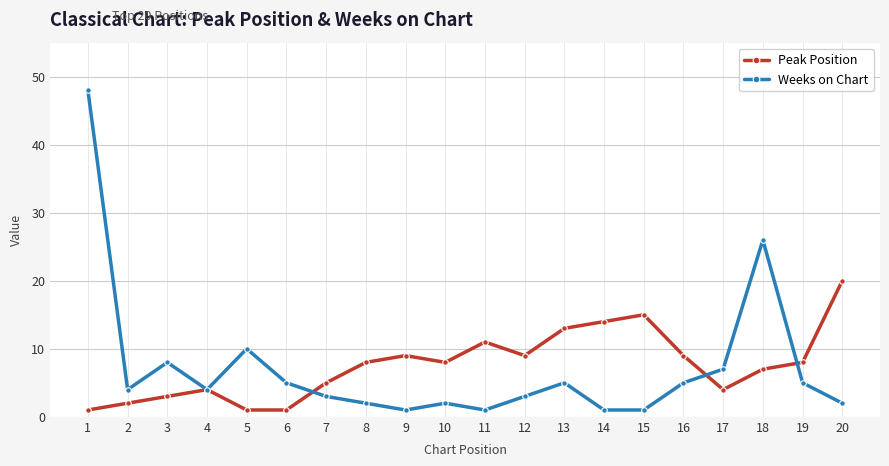

How many series are shown in this chart?

2